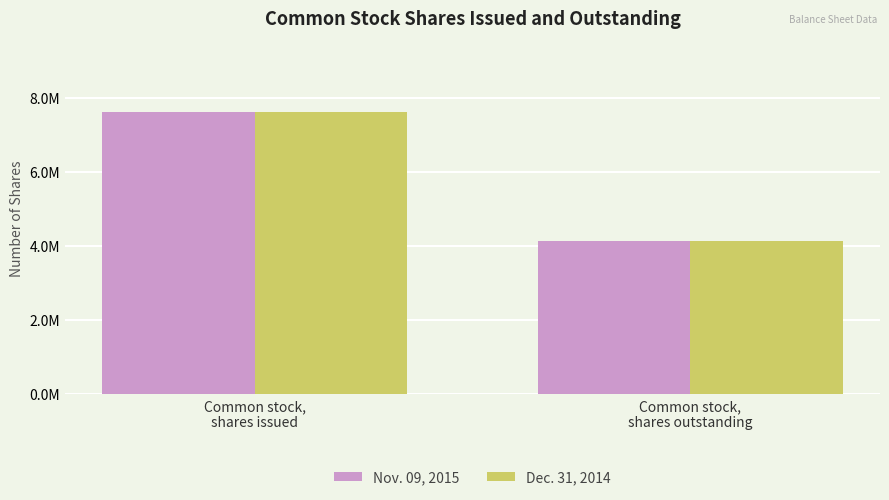

Reading right to left, what are all the values shown in this chart?

Nov. 09, 2015: 4136889	7632752
Dec. 31, 2014: 4136889	7632752